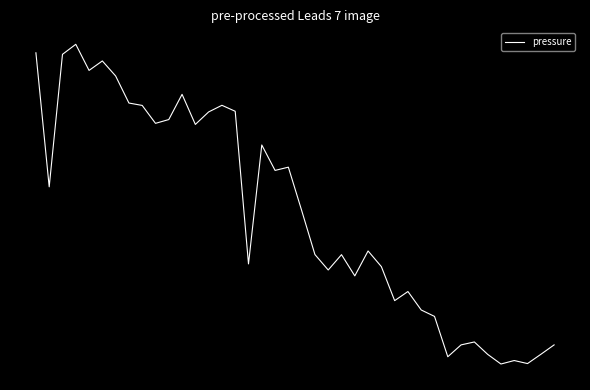

Does the chart display data point markers on the line(s)?

No